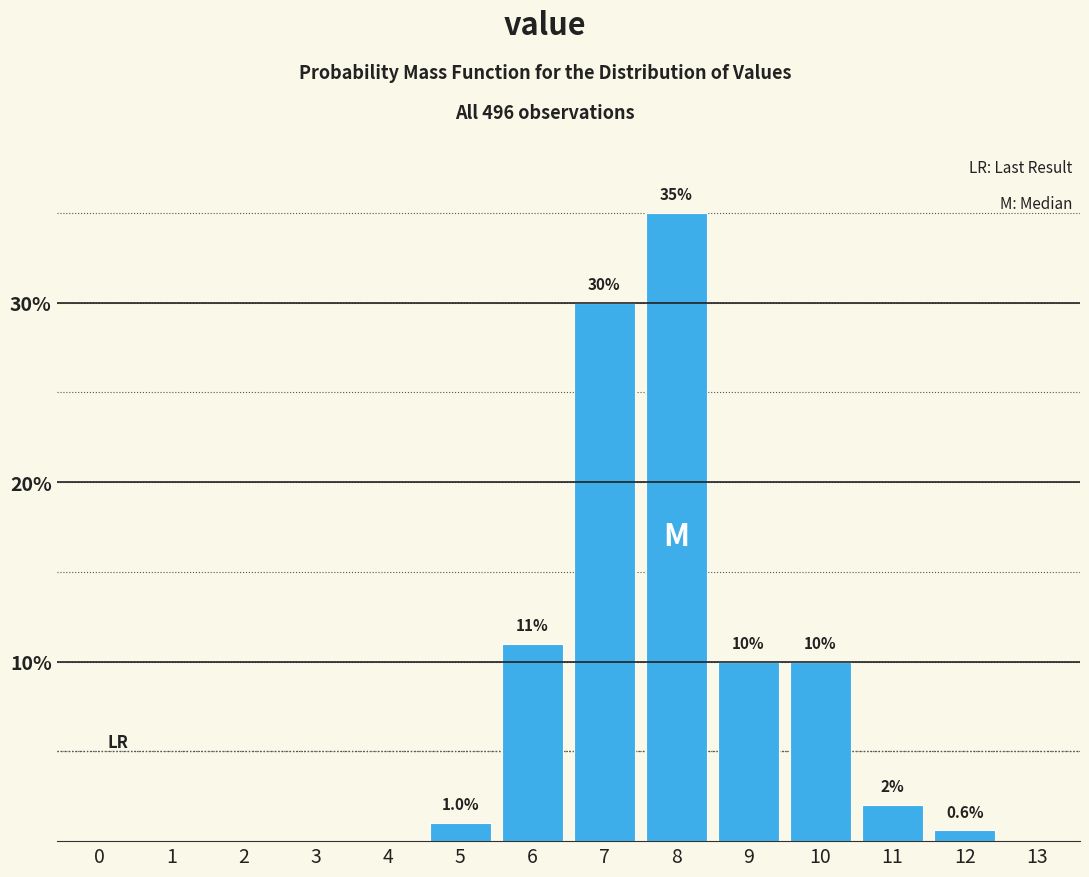

Reading left to right, list all the values displayed in this chart.

0=0.0	1=0.0	2=0.0	3=0.0	4=0.0	5=1.0	6=11.0	7=30.0	8=35.0	9=10.0	10=10.0	11=2.0	12=0.6	13=0.0